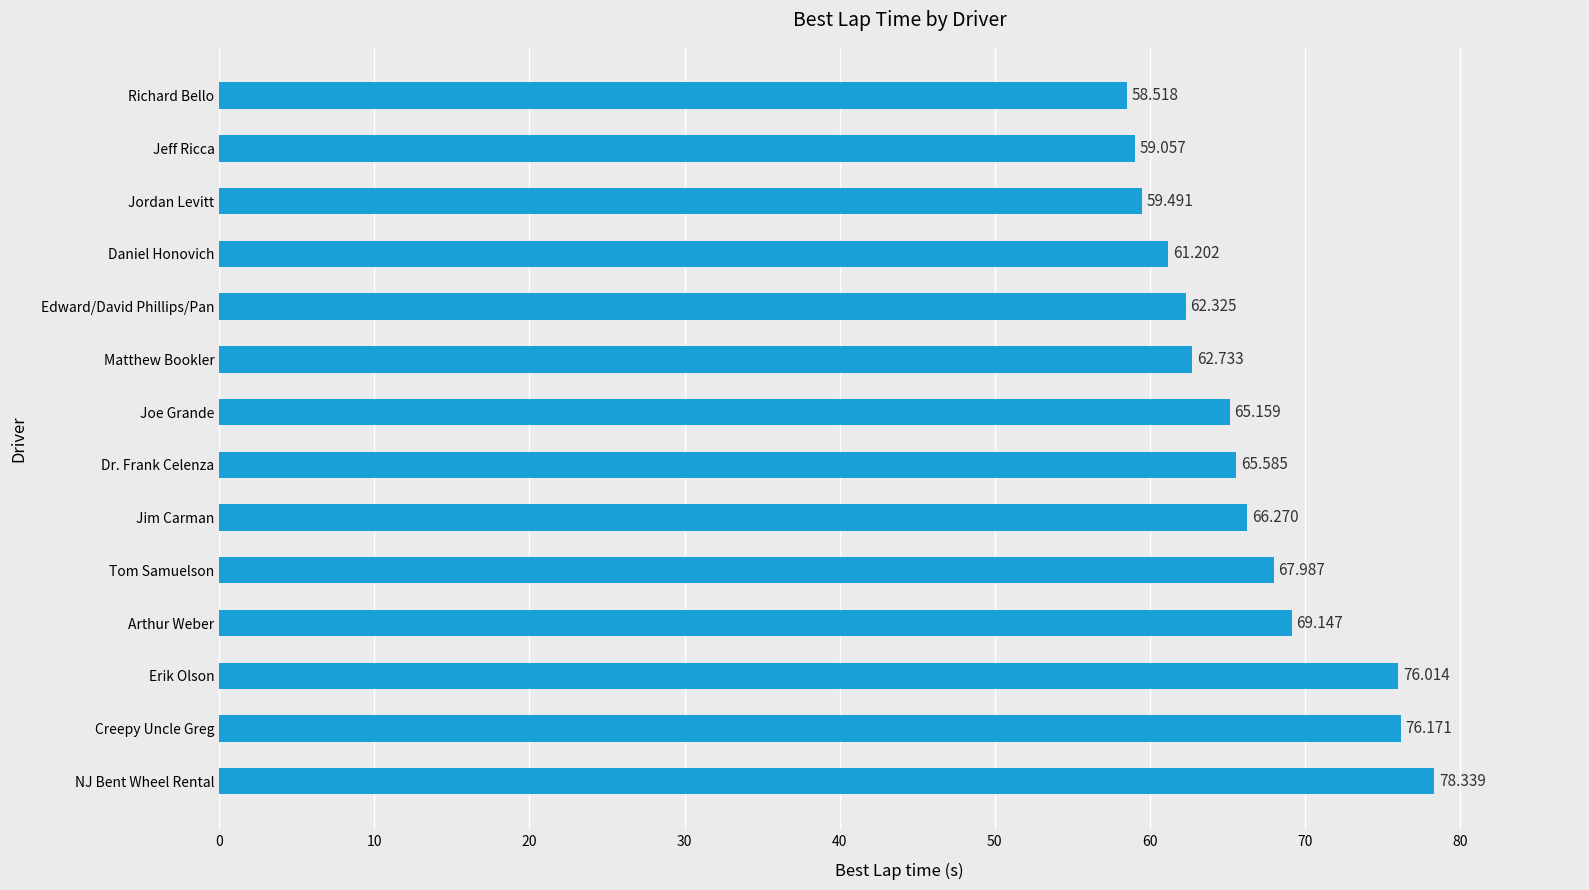

Between Daniel Honovich and Dr. Frank Celenza, which is larger?

Dr. Frank Celenza